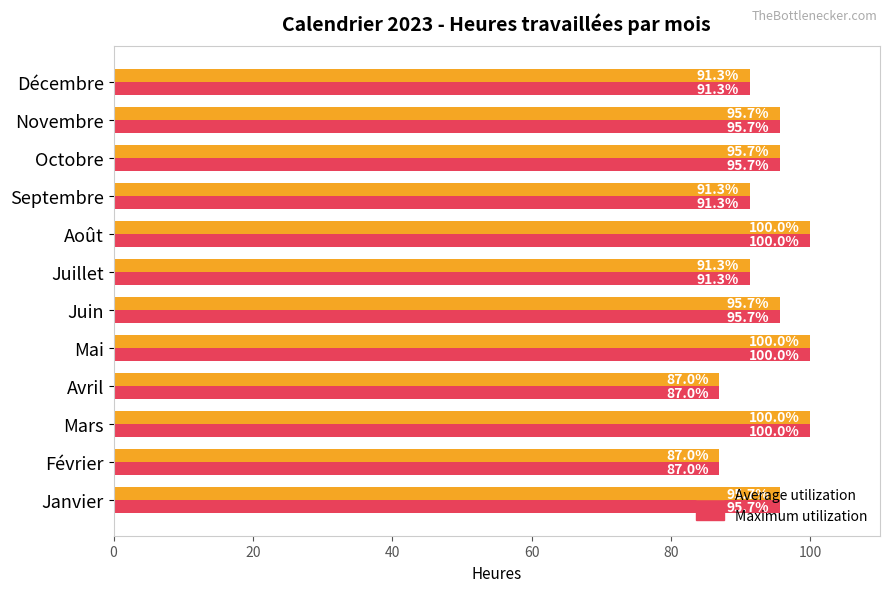

What is the approximate value of Average utilization at Novembre?

95.7